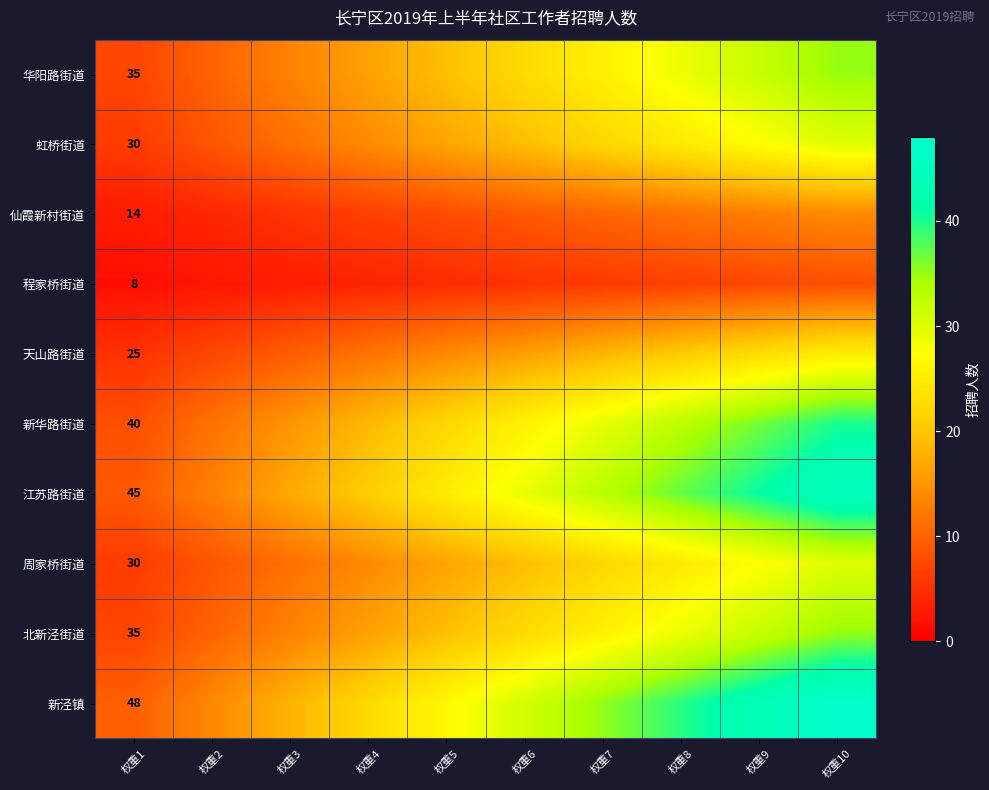

At which label does 周家桥街道 reach its minimum?

权重1